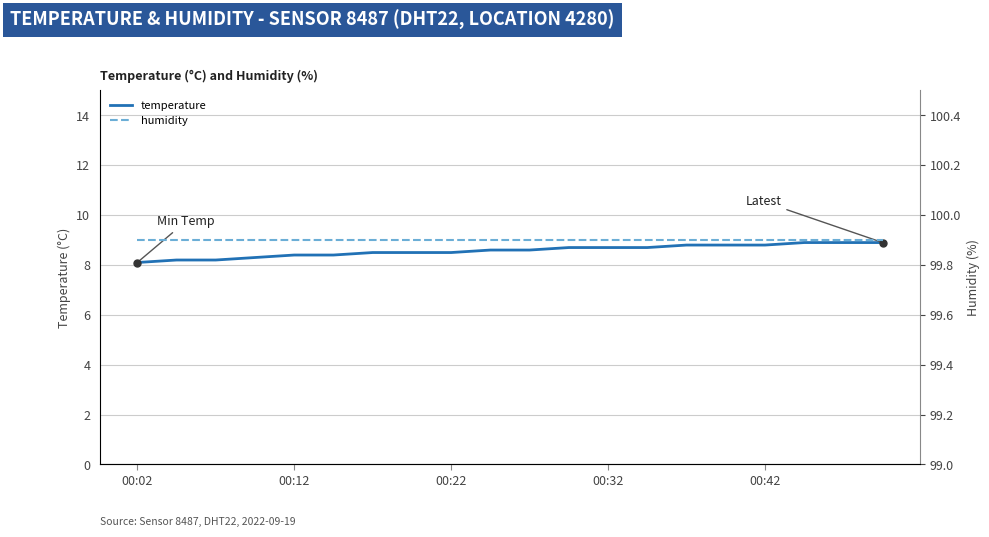

True or false: temperature has a value of 1.9 at 00:02.

False